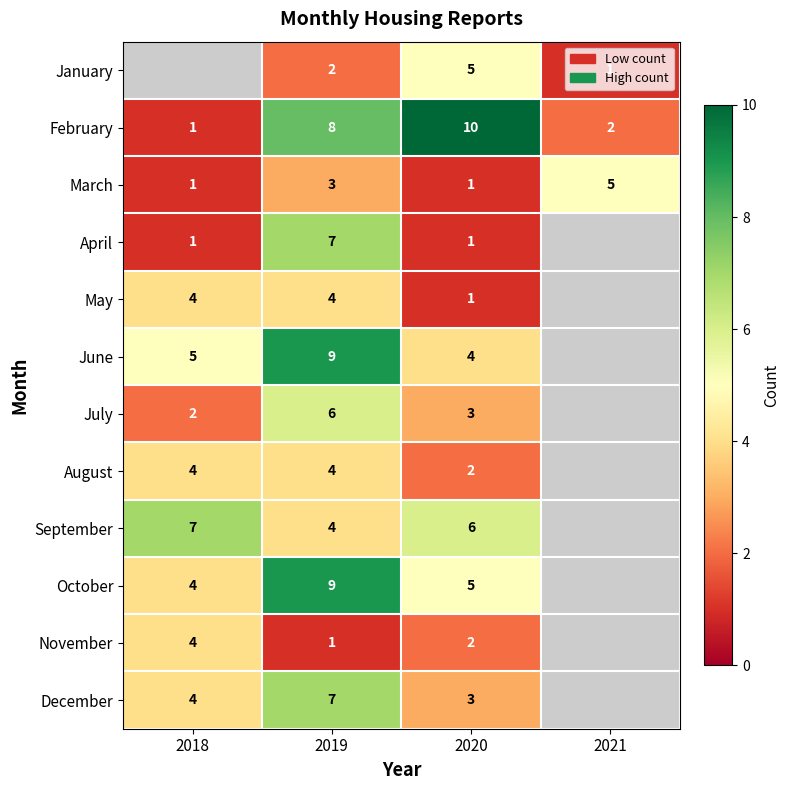

How many data points does each series have?

4